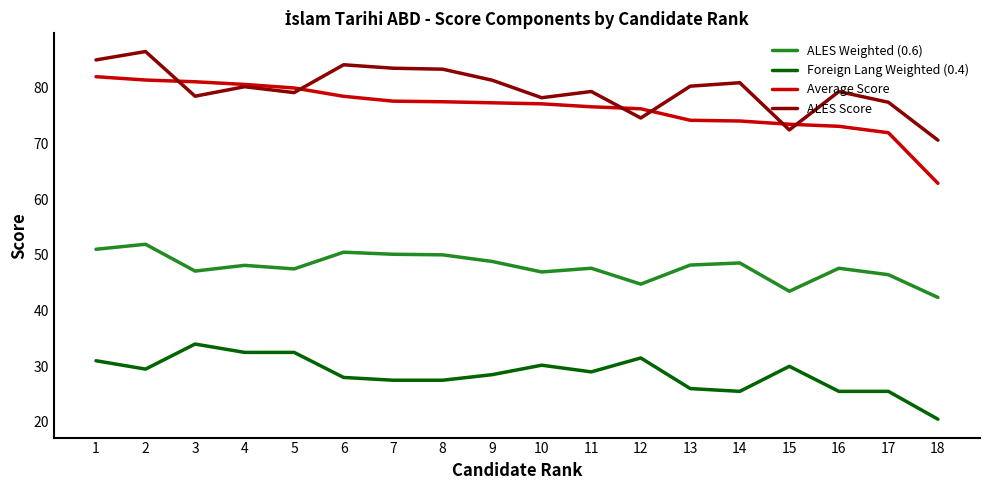

How many values in the ALES Weighted (0.6) series exceed 48?

9